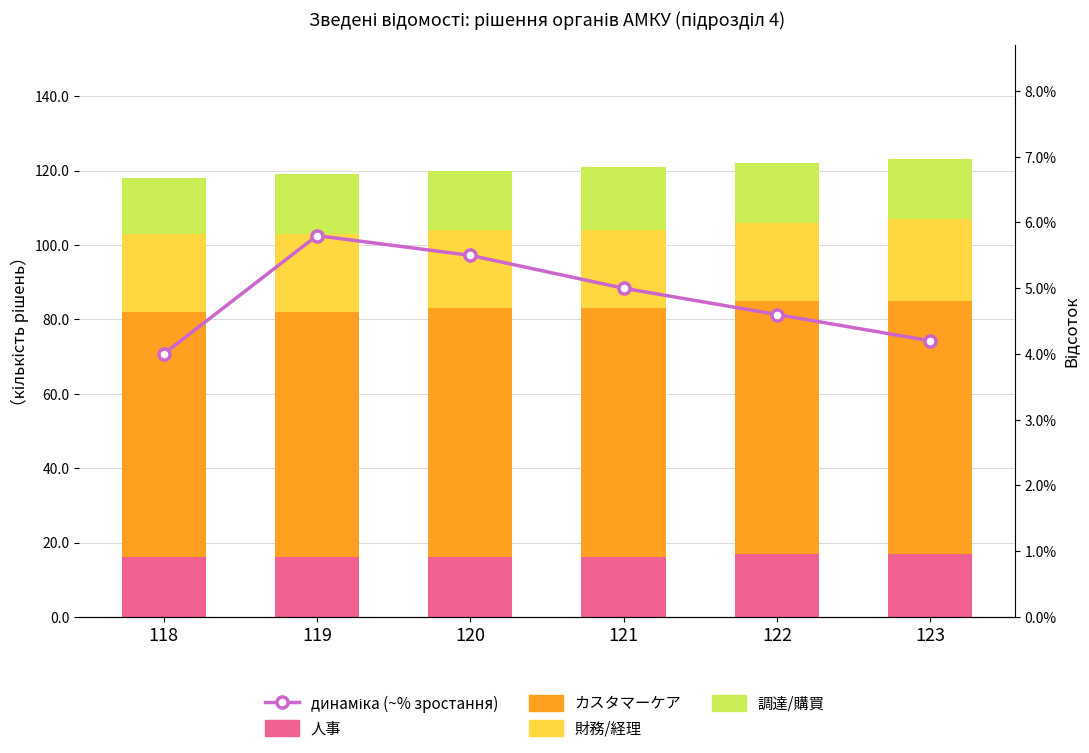

What is the lowest value of the порядковий № ~ зростання series?

4.0